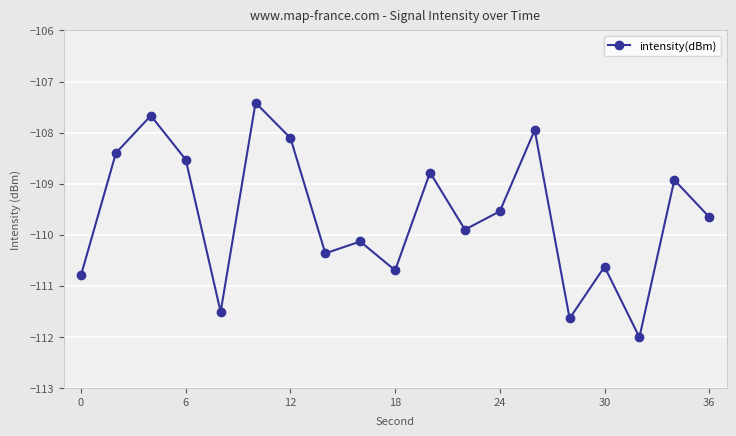

True or false: there are more than 2 points higher than both neighbors.

True